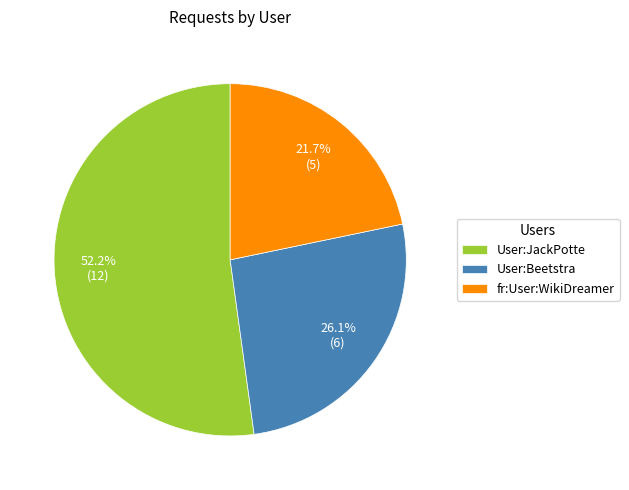

Between fr:User:WikiDreamer and User:Beetstra, which is larger?

User:Beetstra